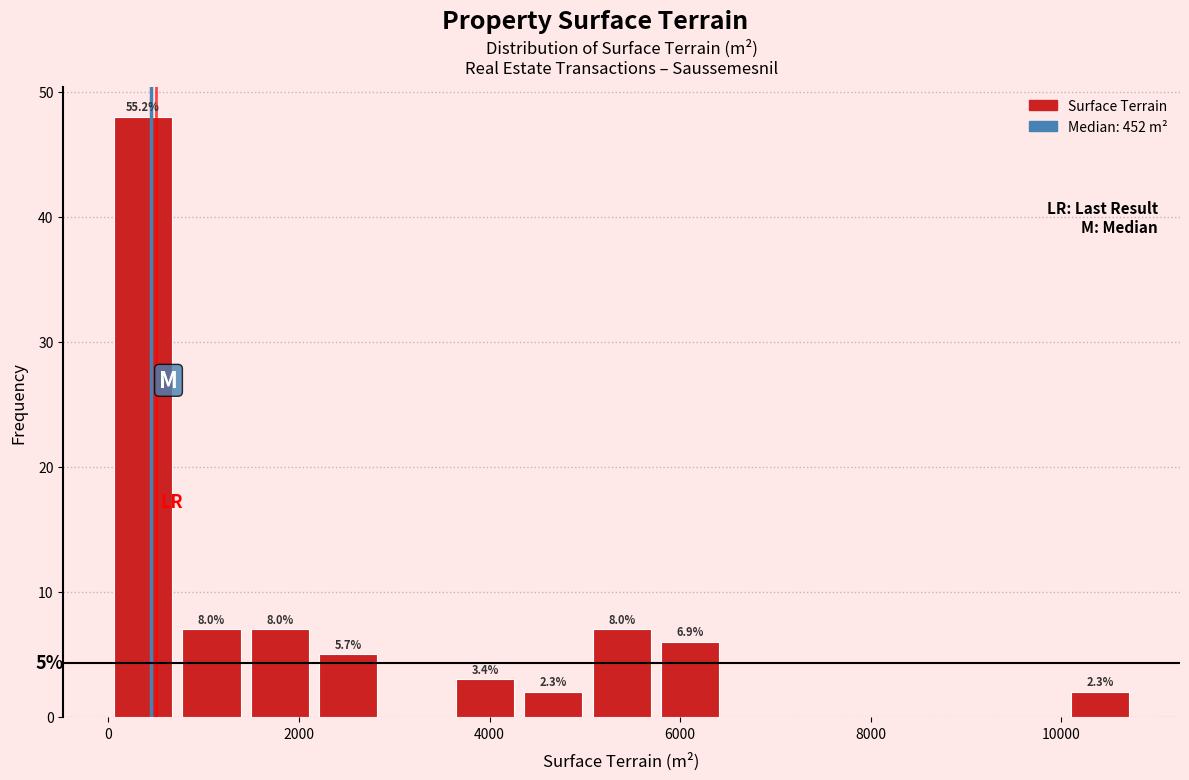

Around what value on the x-axis is the tallest bar? Give the approximate position of its centre, as read against the axis.

400